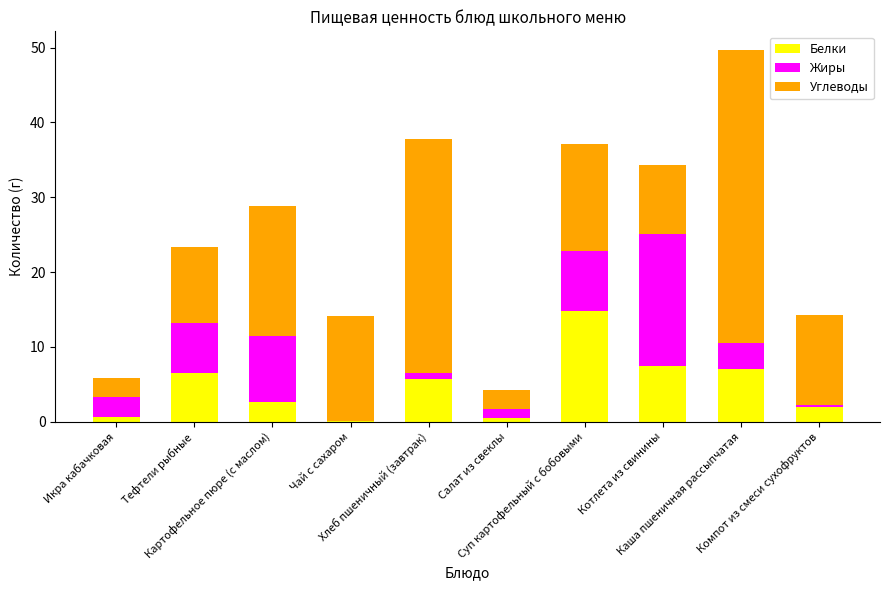

What are all the series names shown in the legend?

Белки, Жиры, Углеводы